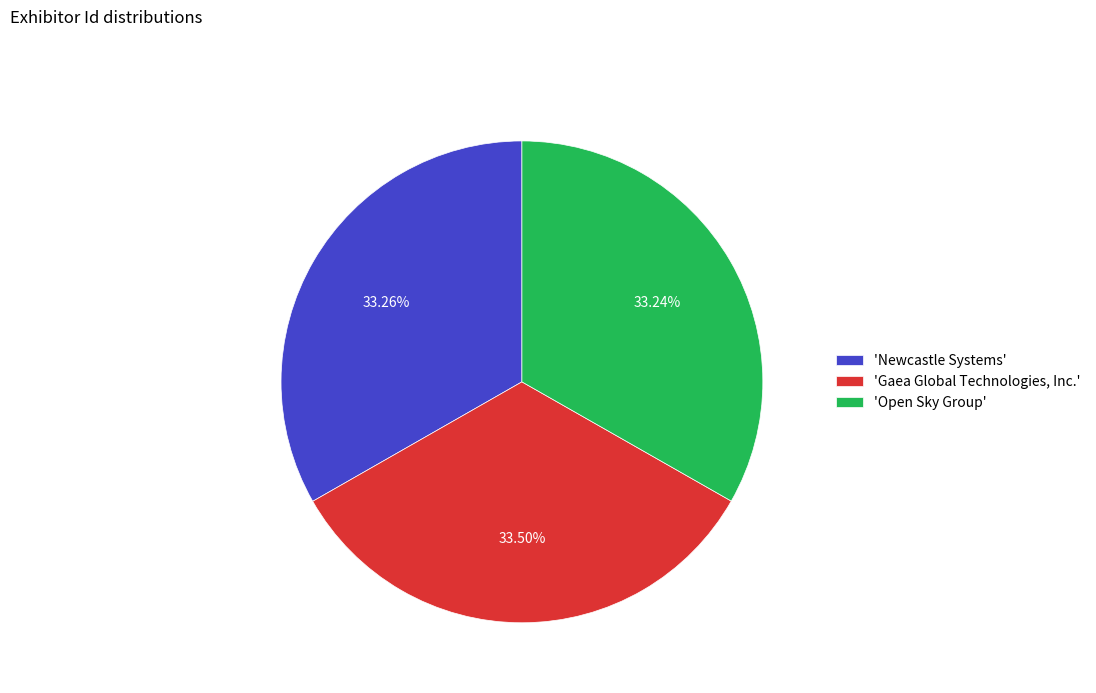

Count the number of slices in the pie.

3